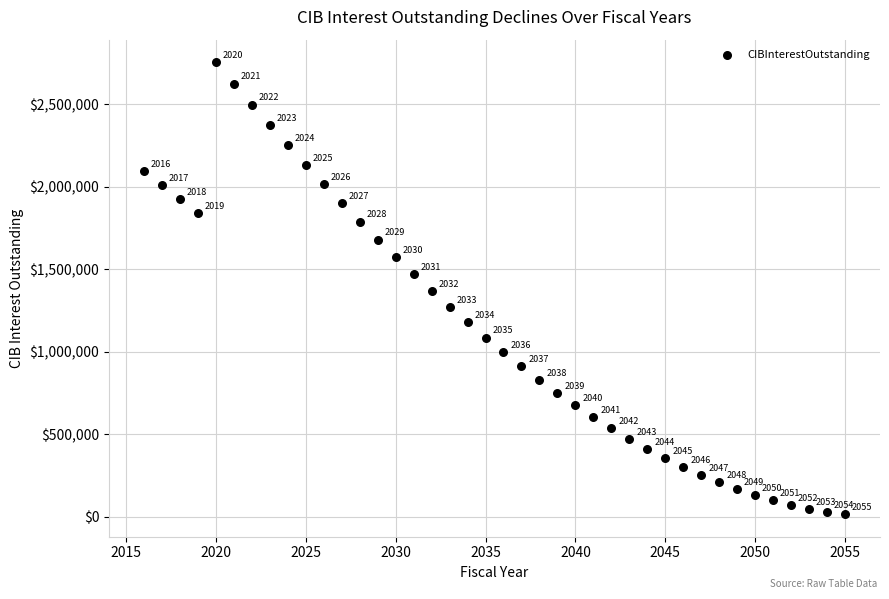

What is the range of Y values (max minus min)?

2739760.5